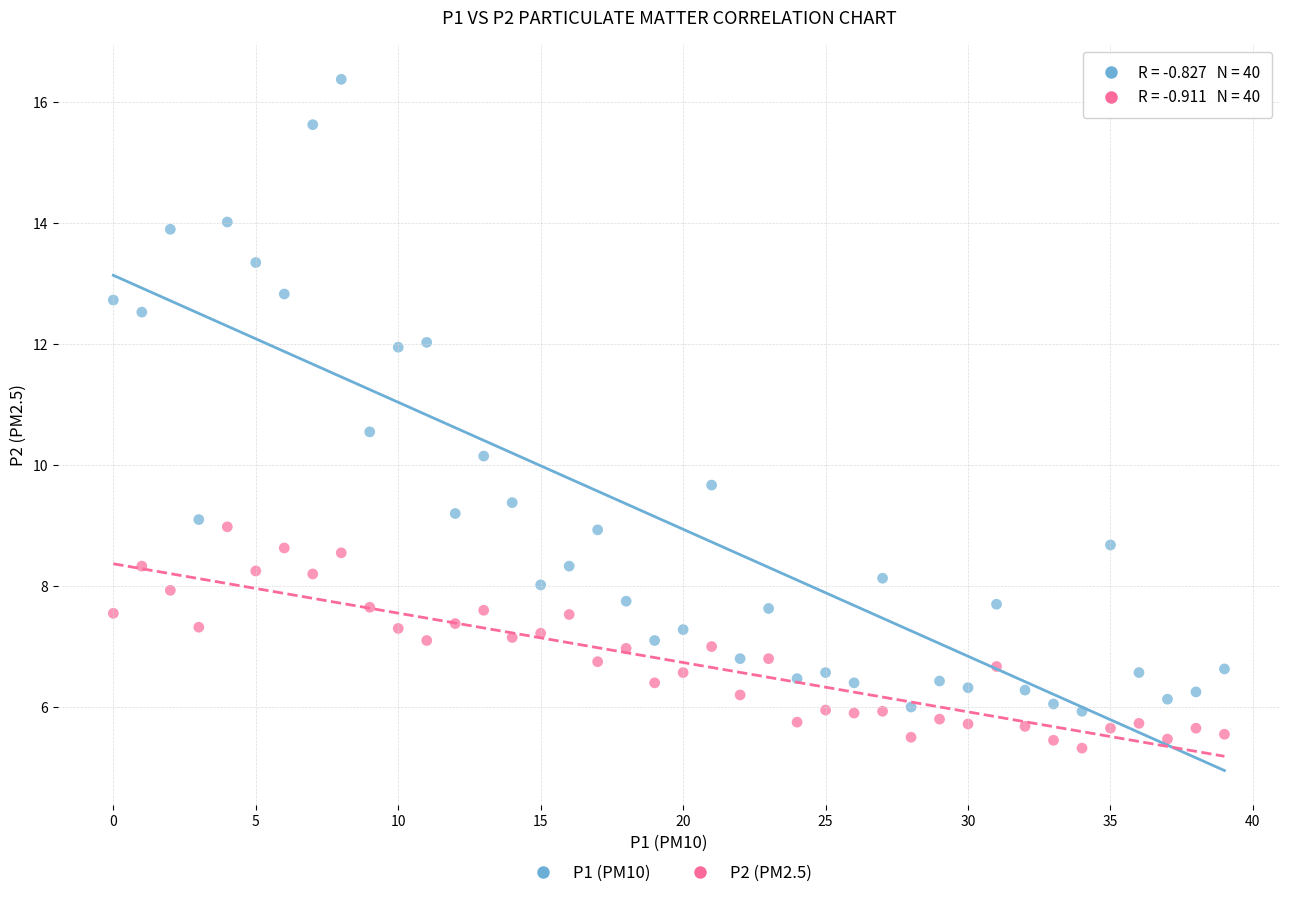

What are all the series names shown in the legend?

P1 (PM10), P2 (PM2.5)